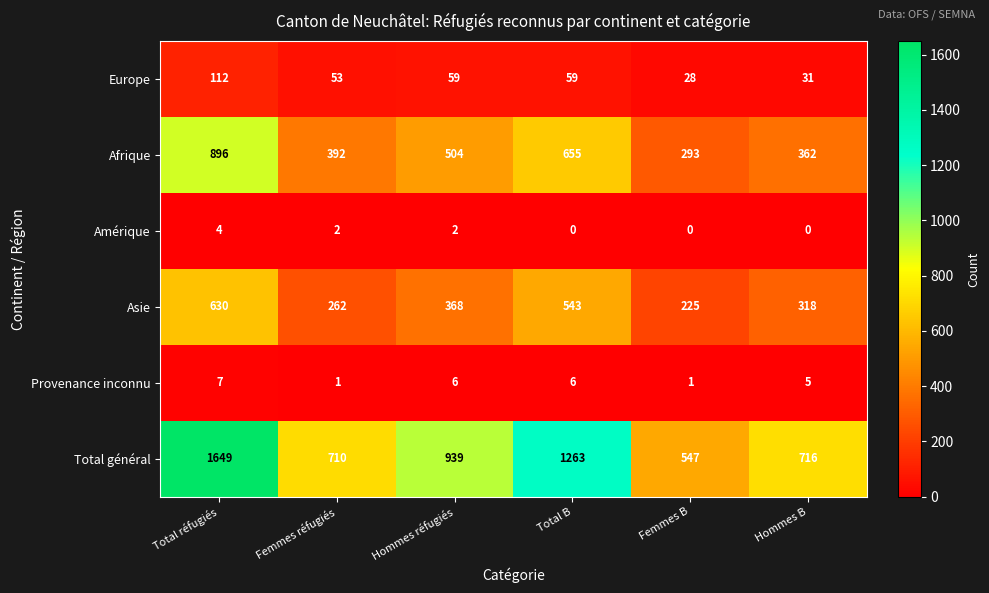

Read the Afrique value at Hommes B.

362